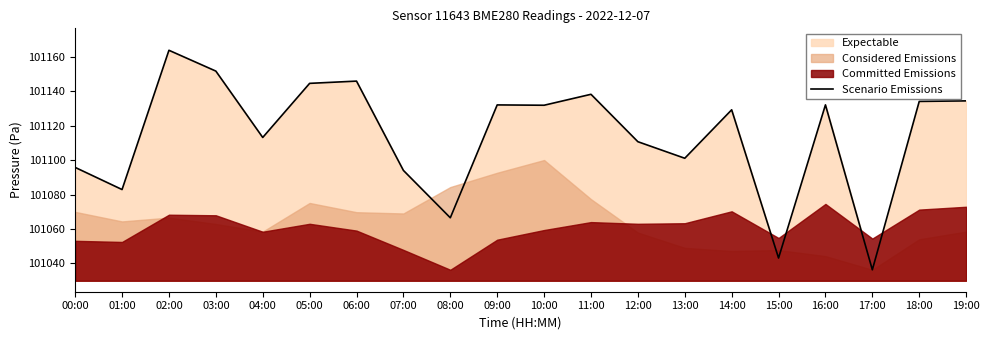

List the labels in order of value, smallest first.

17:00, 15:00, 08:00, 01:00, 07:00, 00:00, 13:00, 12:00, 04:00, 14:00, 10:00, 09:00, 16:00, 18:00, 19:00, 11:00, 05:00, 06:00, 03:00, 02:00